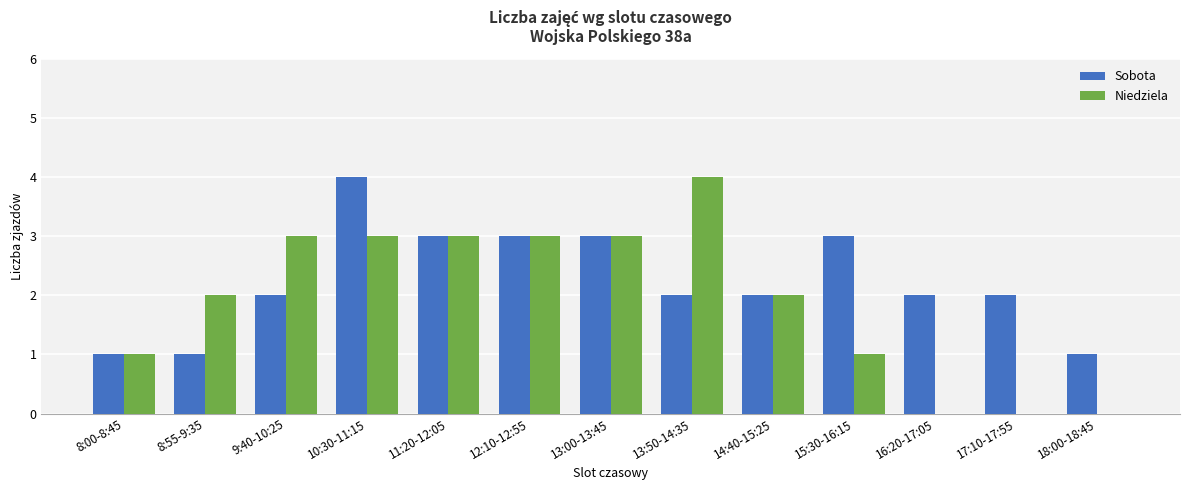

What is the greatest value displayed?

4